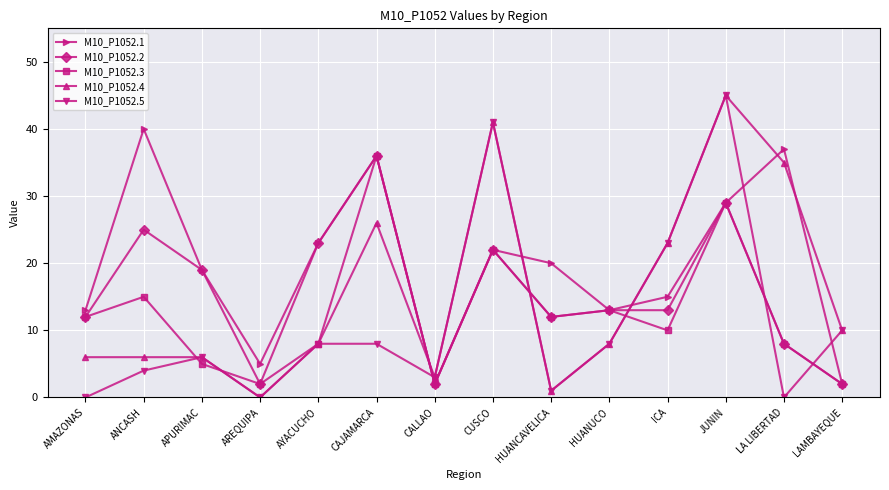

Which series has the largest total across all categories?

M10_P1052.1